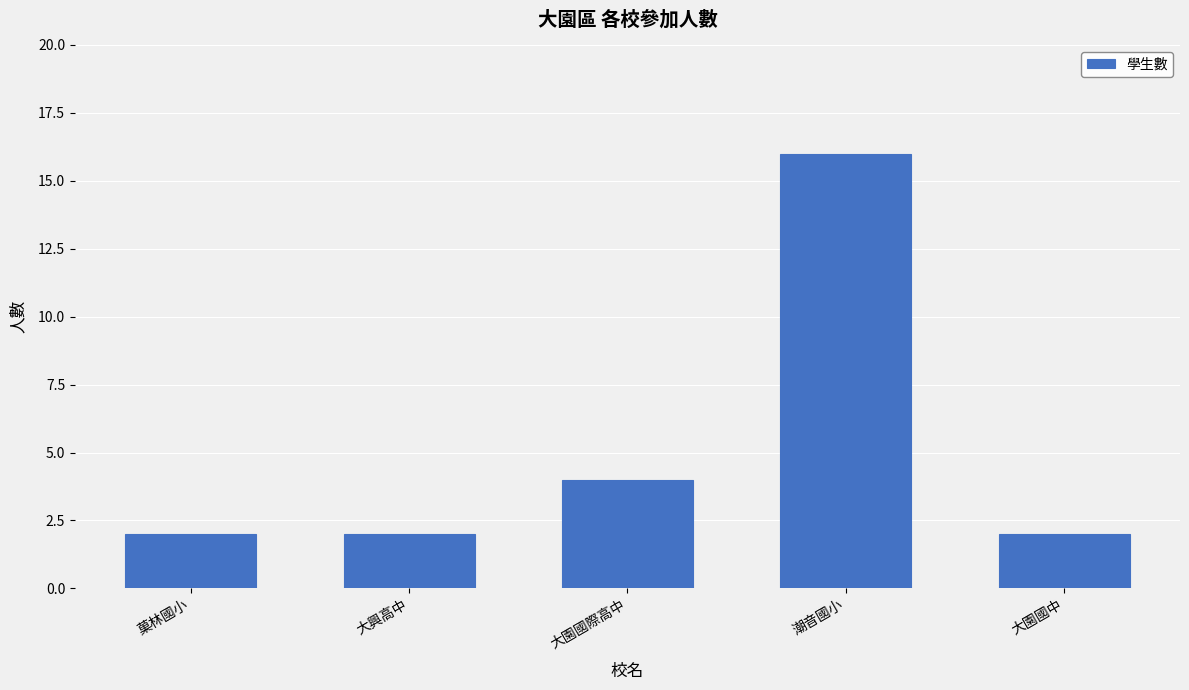

What is the minimum value shown in the chart?

2